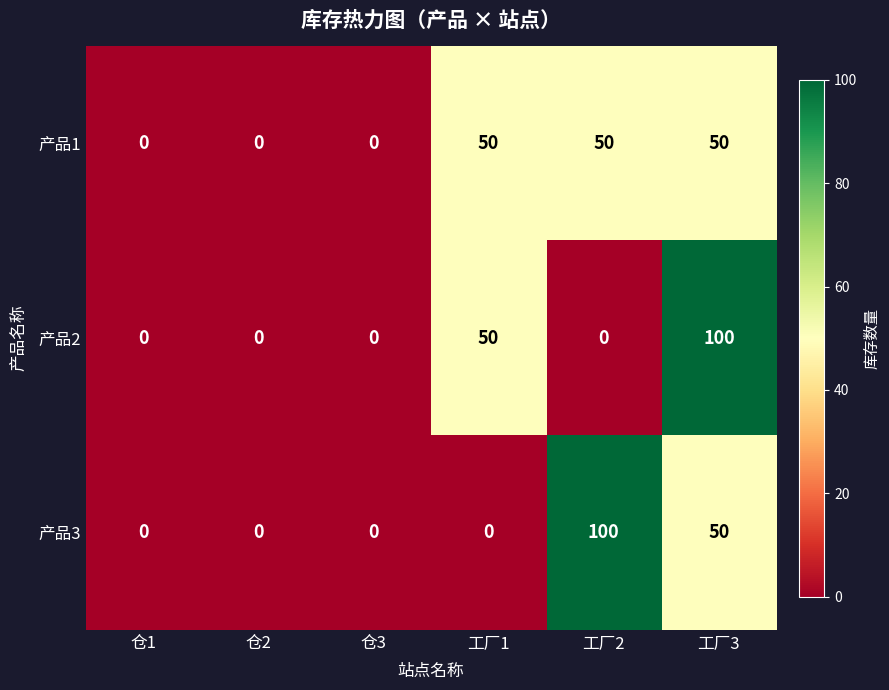

Which series changed the most between 仓3 and 工厂2?

产品3